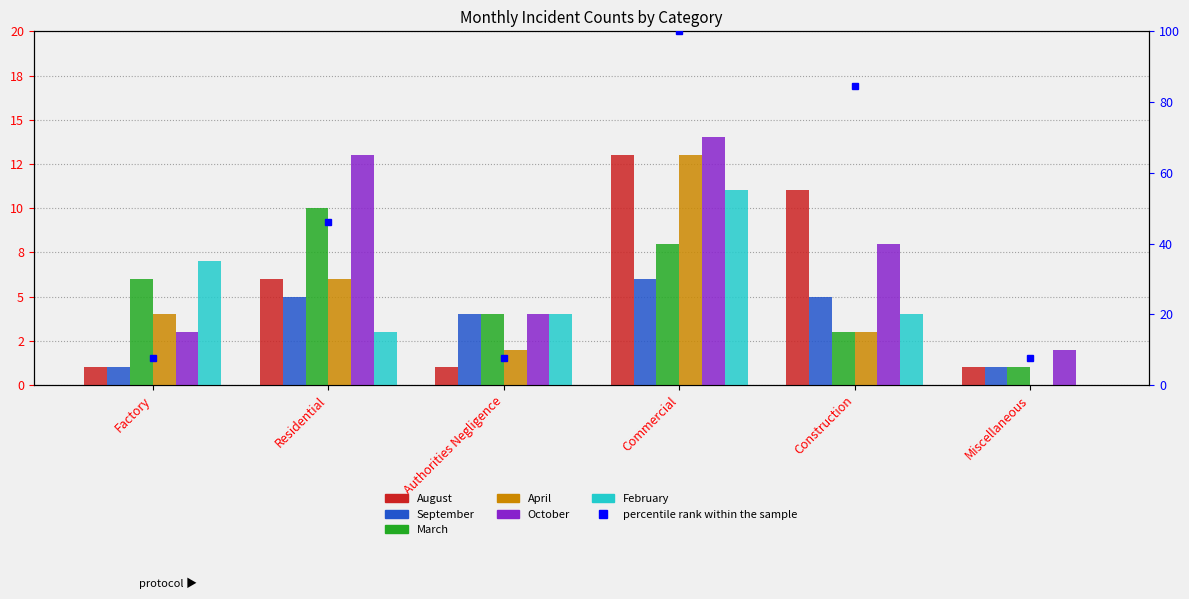

What is the difference between the highest and lowest values at Residential?

10